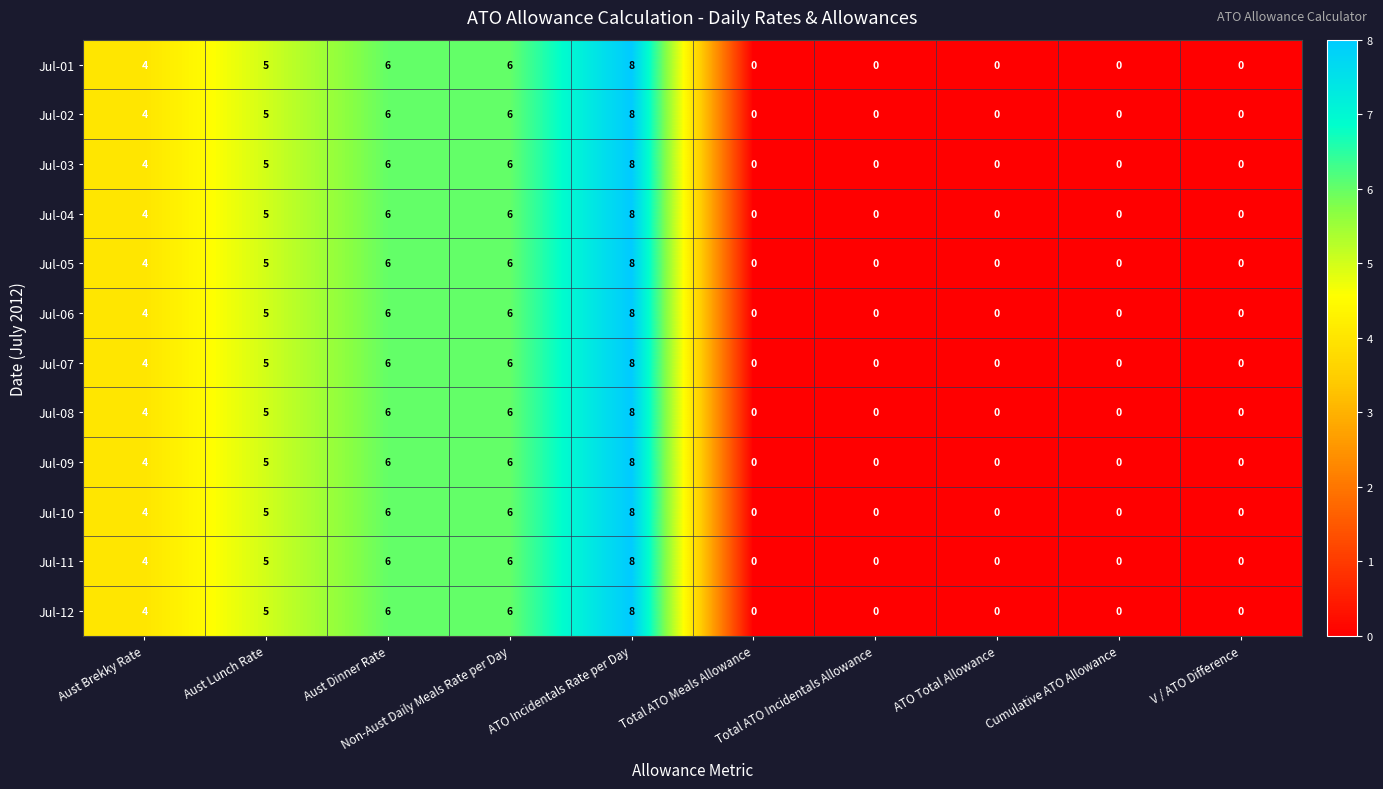

Is the value of Jul-08 at Total ATO Meals Allowance greater than the value of Jul-07 at Aust Dinner Rate?

No